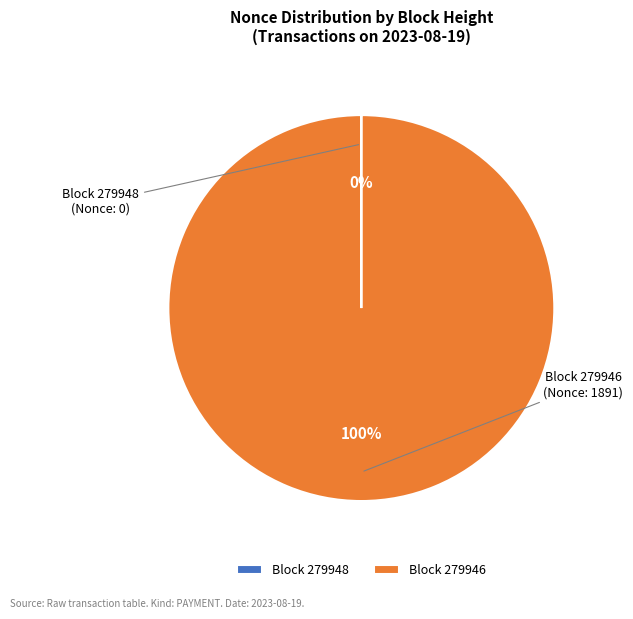

What is the largest slice in the pie chart?

Block 279946